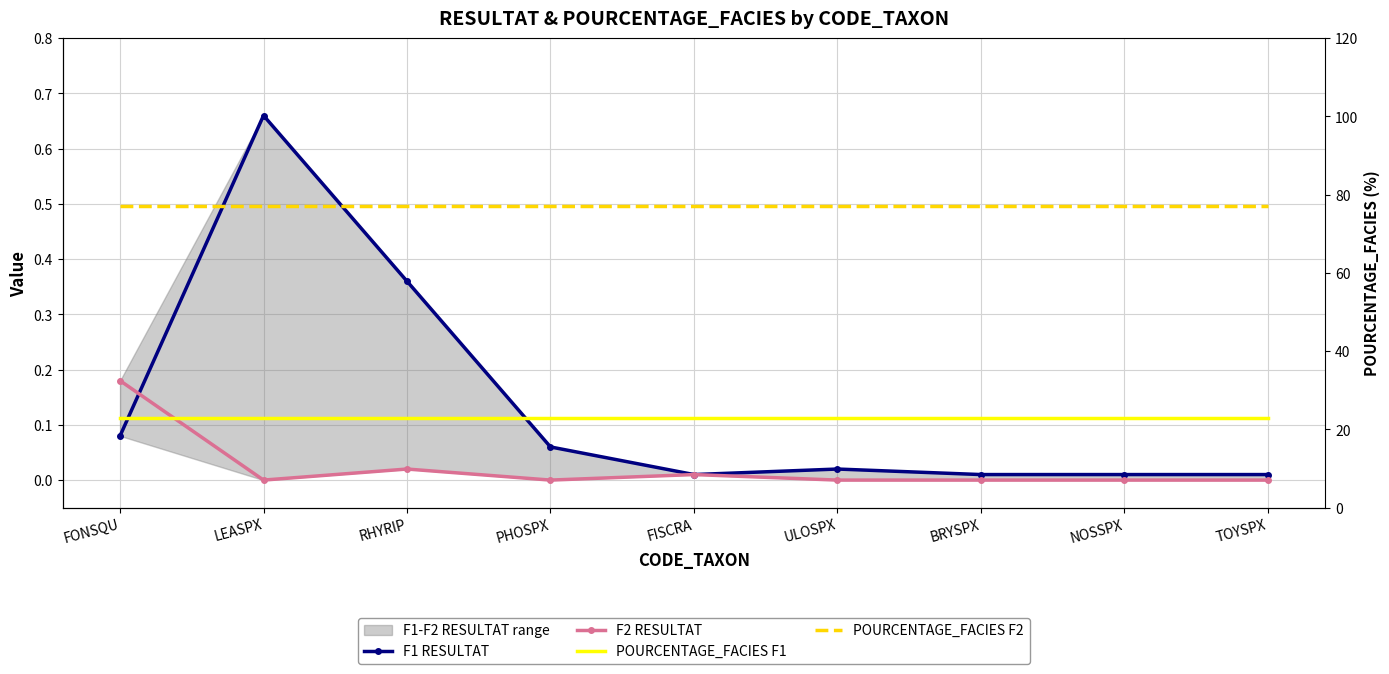

Reading left to right, list all the values displayed in this chart.

F1 RESULTAT: 0.1	0.7	0.4	0.1	0.0	0.0	0.0	0.0	0.0
F2 RESULTAT: 0.2	0.0	0.0	0.0	0.0	0.0	0.0	0.0	0.0
POURCENTAGE_FACIES F1: 23.0	23.0	23.0	23.0	23.0	23.0	23.0	23.0	23.0
POURCENTAGE_FACIES F2: 77.0	77.0	77.0	77.0	77.0	77.0	77.0	77.0	77.0